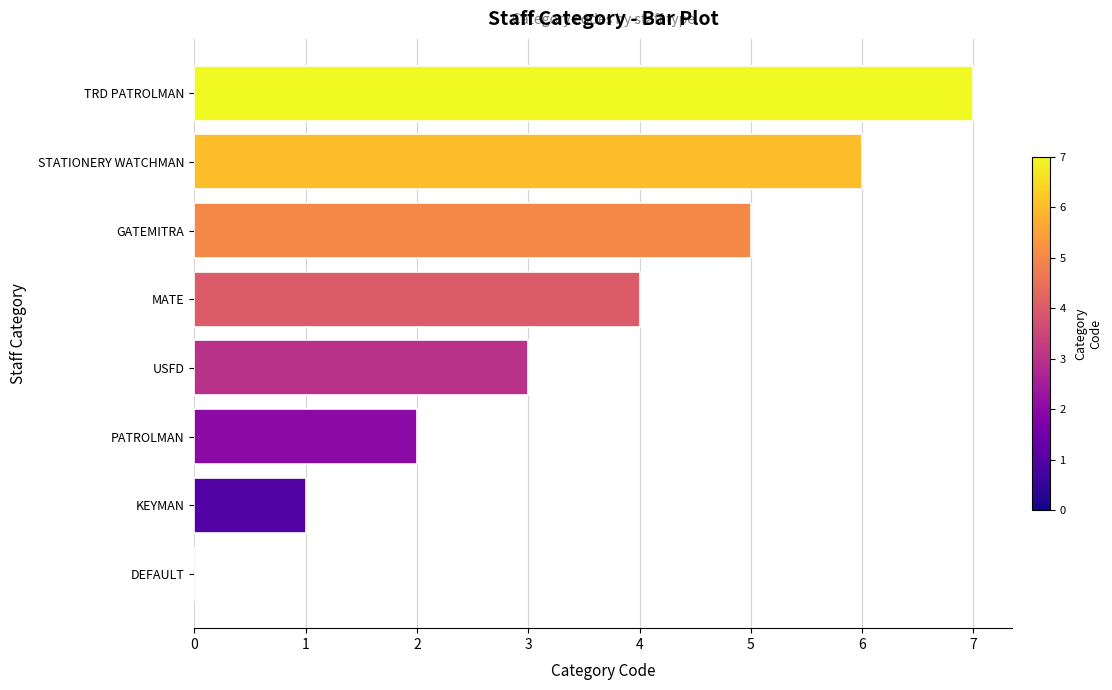

Which label corresponds to the largest value in the chart?

TRD PATROLMAN